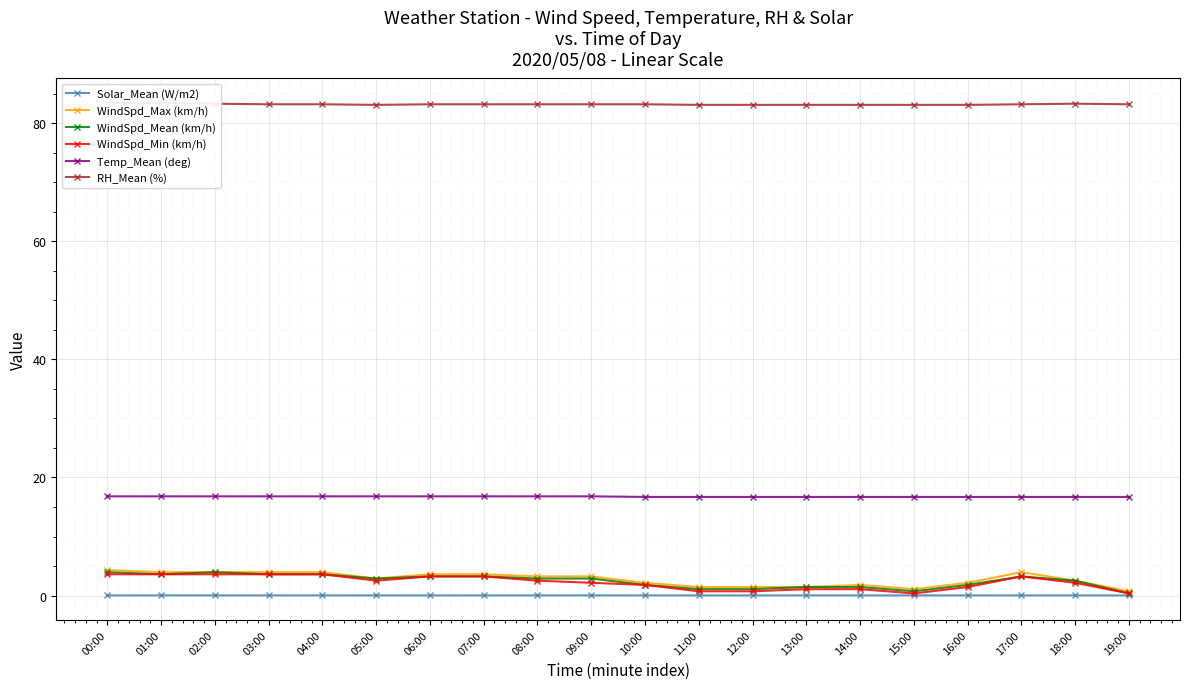

How many interior local peaks does the WindSpd_Mean (km/h) series have?

2